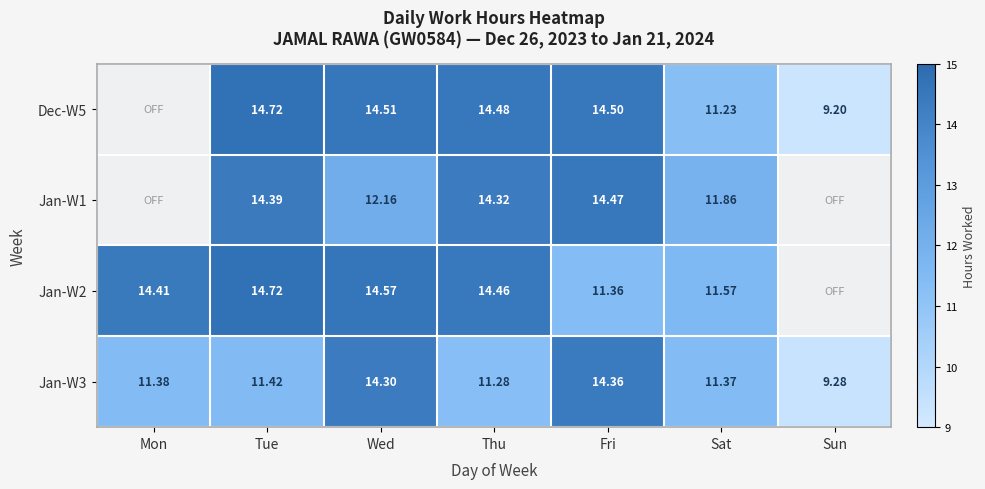

At which label does Jan-W3 first exceed 11?

Mon